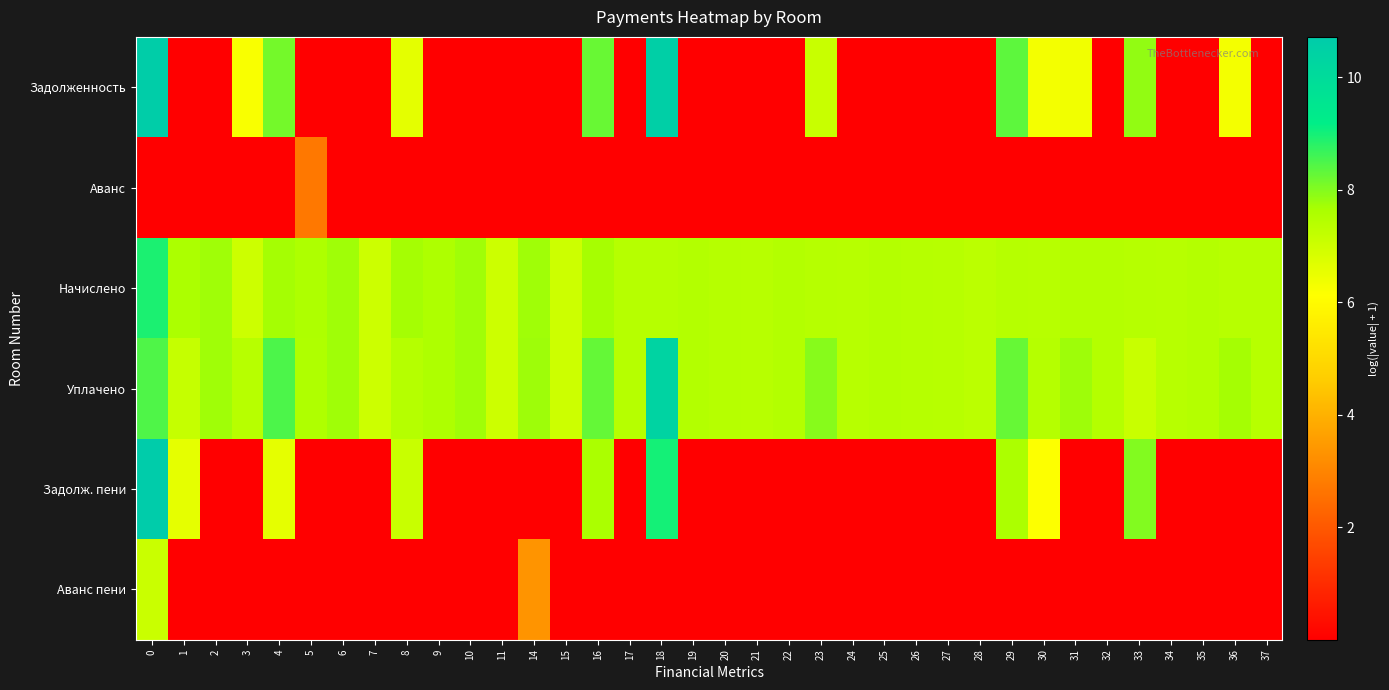

Reading right to left, extract all data points from this chart.

Задолженность: 37=0.0	36=6.3	35=0.0	34=0.0	33=7.9	32=0.0	31=6.4	30=6.3	29=8.3	28=0.0	27=0.0	26=0.0	25=0.0	24=0.0	23=7.1	22=0.0	21=0.0	20=0.0	19=0.0	18=10.5	17=0.0	16=8.2	15=0.0	14=0.0	11=0.0	10=0.0	9=0.0	8=6.6	7=0.0	6=0.0	5=0.0	4=8.1	3=6.2	2=0.0	1=0.0	0=10.6
Аванс: 37=0.0	36=0.0	35=0.0	34=0.0	33=0.0	32=0.0	31=0.0	30=0.0	29=0.0	28=0.0	27=0.0	26=0.0	25=0.0	24=0.0	23=0.0	22=0.0	21=0.0	20=0.0	19=0.0	18=0.0	17=0.0	16=0.0	15=0.0	14=0.0	11=0.0	10=0.0	9=0.0	8=0.0	7=0.0	6=0.0	5=2.7	4=0.0	3=0.0	2=0.0	1=0.0	0=0.0
Начислено: 37=7.4	36=7.4	35=7.5	34=7.4	33=7.4	32=7.5	31=7.5	30=7.4	29=7.4	28=7.3	27=7.4	26=7.4	25=7.5	24=7.4	23=7.4	22=7.5	21=7.4	20=7.4	19=7.5	18=7.4	17=7.4	16=7.7	15=7.0	14=7.7	11=7.0	10=7.7	9=7.6	8=7.7	7=7.0	6=7.7	5=7.6	4=7.7	3=7.0	2=7.7	1=7.6	0=8.9
Уплачено: 37=7.4	36=7.7	35=7.5	34=7.4	33=7.1	32=7.5	31=7.7	30=7.4	29=8.3	28=7.3	27=7.4	26=7.4	25=7.5	24=7.4	23=8.0	22=7.5	21=7.4	20=7.4	19=7.5	18=10.3	17=7.4	16=8.3	15=7.0	14=7.7	11=7.0	10=7.7	9=7.6	8=7.4	7=7.0	6=7.7	5=7.6	4=8.5	3=7.4	2=7.7	1=7.2	0=8.5
Задолж. пени: 37=0.0	36=0.0	35=0.0	34=0.0	33=8.0	32=0.0	31=0.0	30=6.2	29=7.6	28=0.0	27=0.0	26=0.0	25=0.0	24=0.0	23=0.0	22=0.0	21=0.0	20=0.0	19=0.0	18=9.0	17=0.0	16=7.6	15=0.0	14=0.0	11=0.0	10=0.0	9=0.0	8=7.1	7=0.0	6=0.0	5=0.0	4=6.6	3=0.0	2=0.0	1=6.6	0=10.7
Аванс пени: 37=0.0	36=0.0	35=0.0	34=0.0	33=0.0	32=0.0	31=0.0	30=0.0	29=0.0	28=0.0	27=0.0	26=0.0	25=0.0	24=0.0	23=0.0	22=0.0	21=0.0	20=0.0	19=0.0	18=0.0	17=0.0	16=0.0	15=0.0	14=3.3	11=0.0	10=0.0	9=0.0	8=0.0	7=0.0	6=0.0	5=0.0	4=0.0	3=0.0	2=0.0	1=0.0	0=7.1